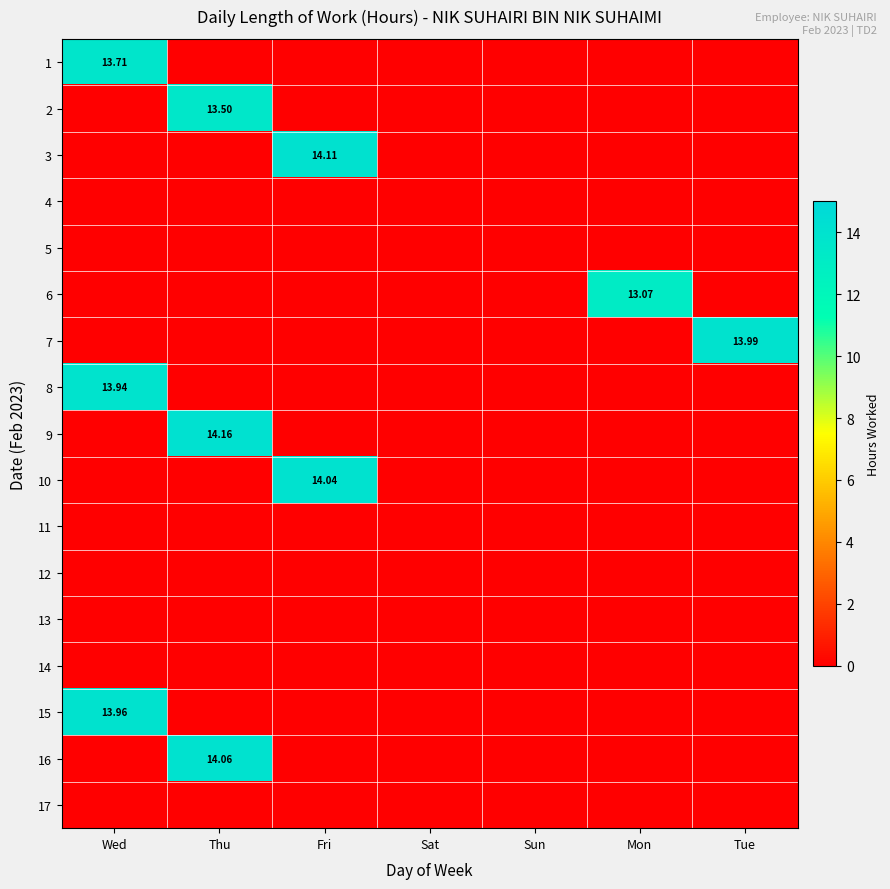

At how many categories does at least one series exceed 2?

5